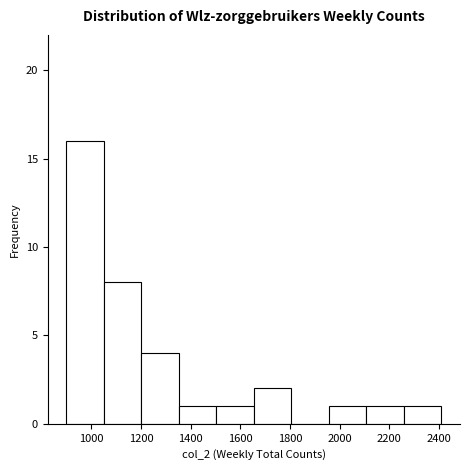

Reading left to right, transcribe this chart: for each bar, give the range it covers on the x-axis and its height. Neither the bar edges nor the heights are printed on the chart, so give them approximately, as read against the axes.

900 to 1060: 16
1060 to 1200: 8
1200 to 1360: 4
1360 to 1500: 1
1500 to 1660: 1
1660 to 1800: 2
1800 to 1960: 0
1960 to 2100: 1
2100 to 2260: 1
2260 to 2400: 1